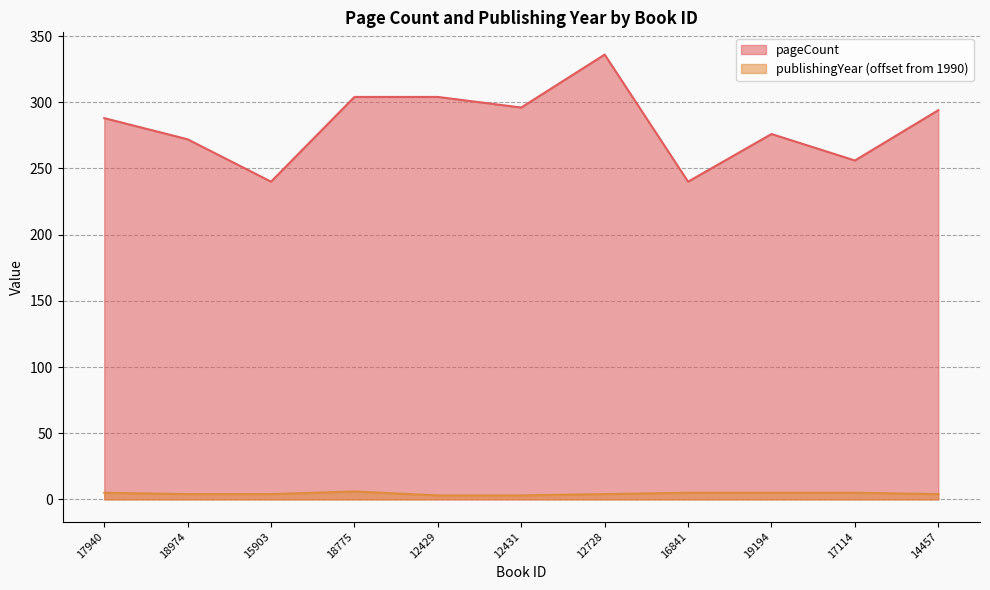

What position from the left is 14457?

11